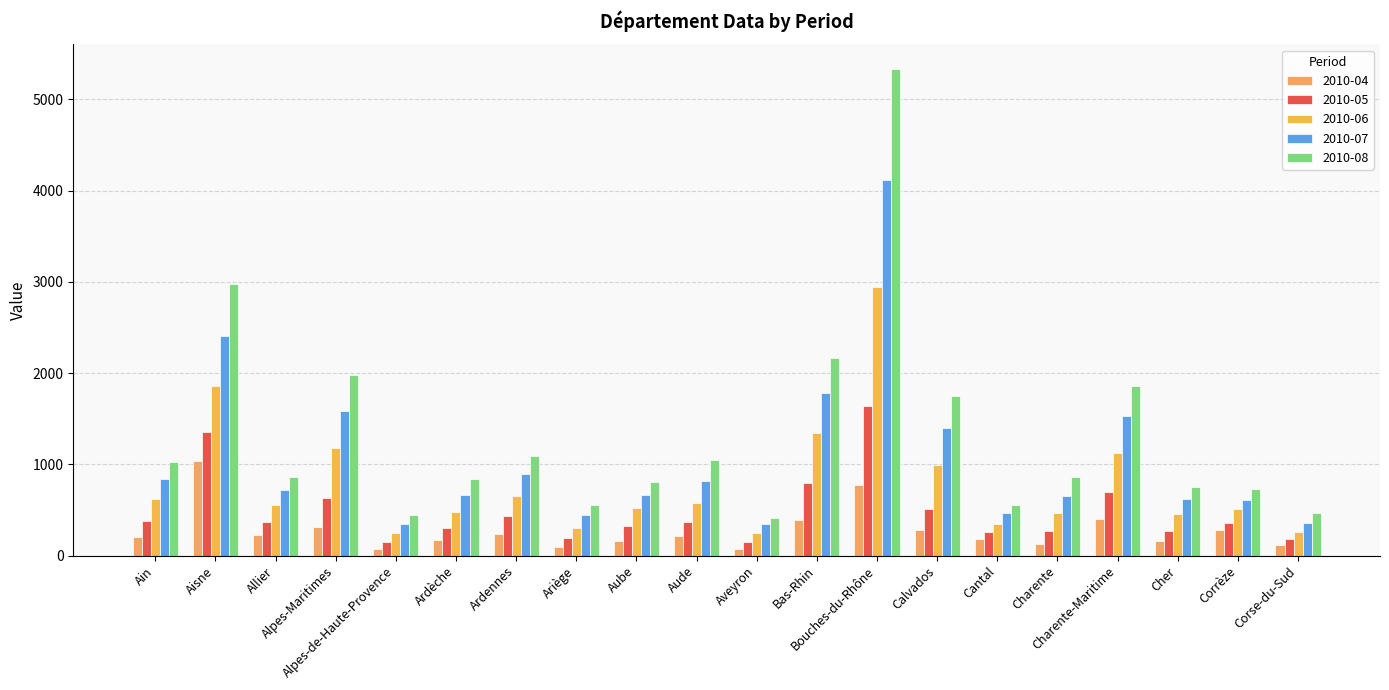

The 2010-04 series shows 137 at Charente-Maritime. True or false?

False